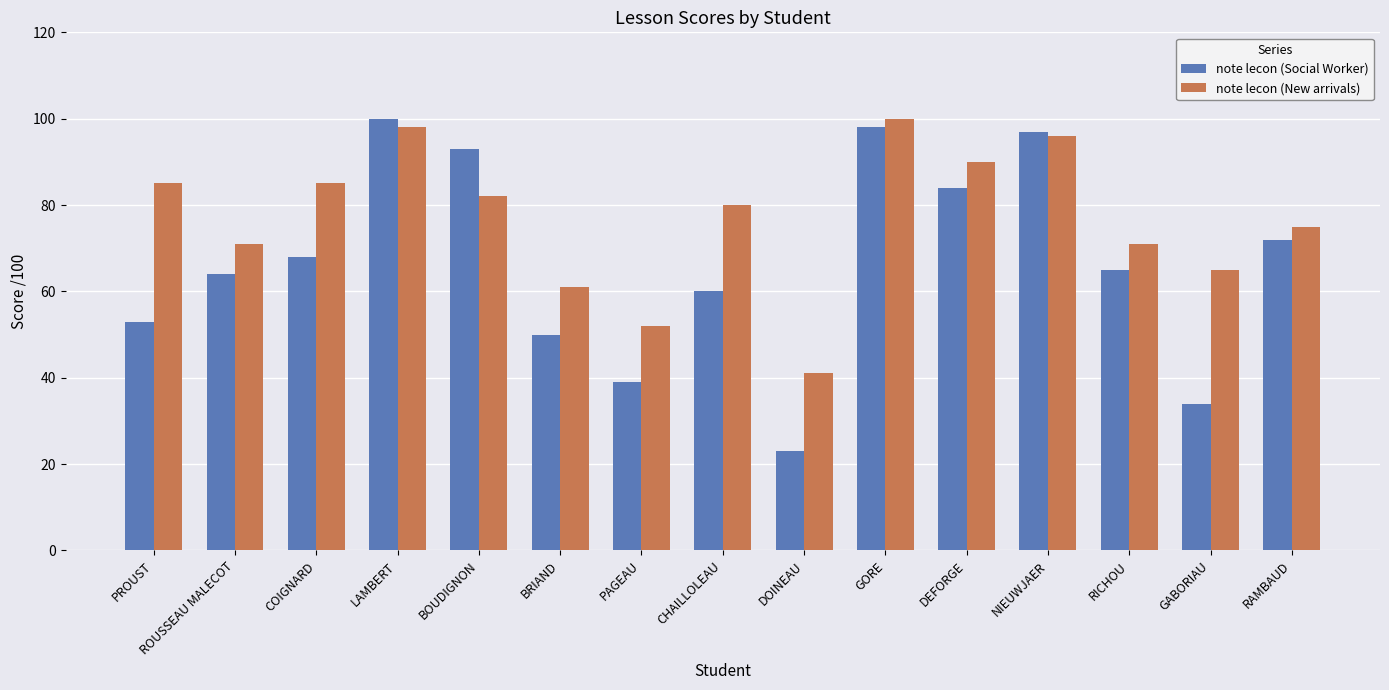

What value does the note lecon (New arrivals) series have at RICHOU, to the nearest 10?

70